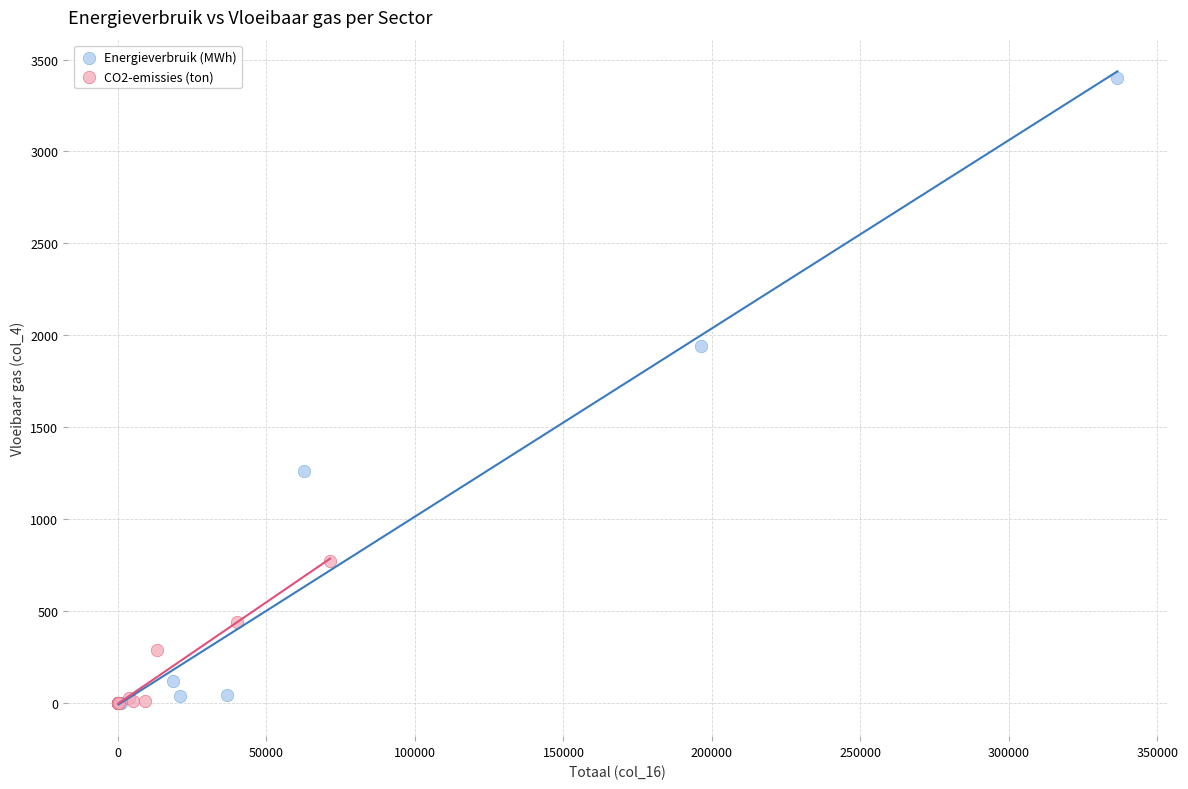

Which series has the largest Y range (max minus min)?

Energieverbruik (MWh)